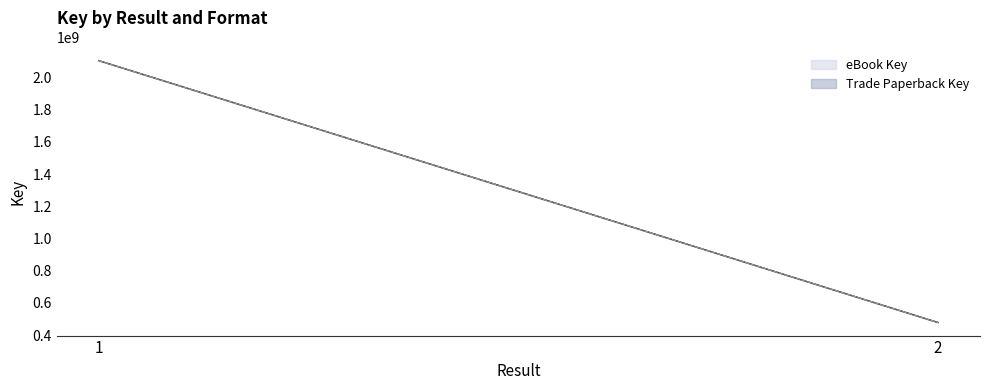

Which series has the widest spread of values?

Trade Paperback Key